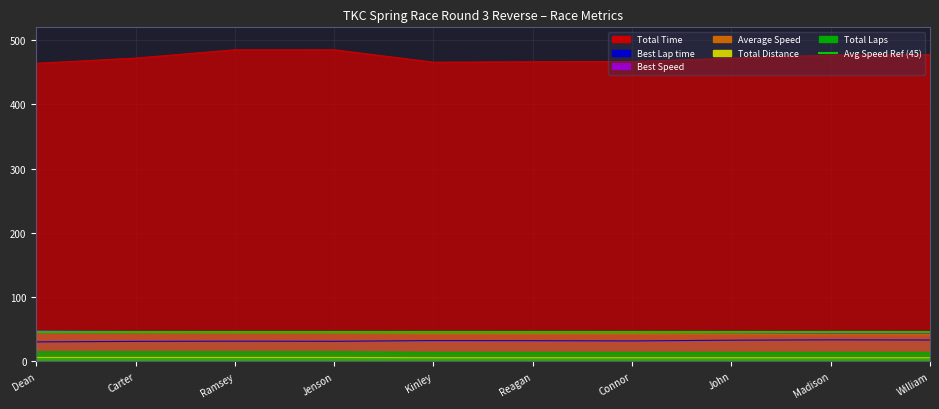

How many interior local peaks does the Total Time series have?

1